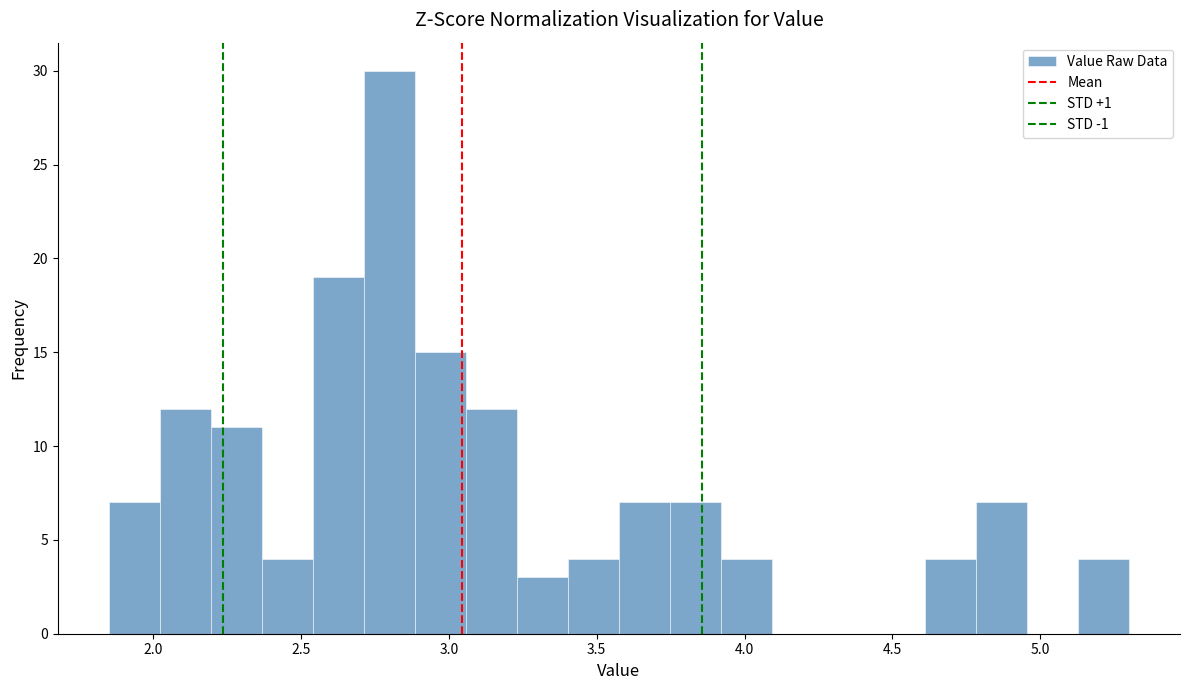

Read against the x-axis, roughly where is the centre of the tallest bar?

2.80